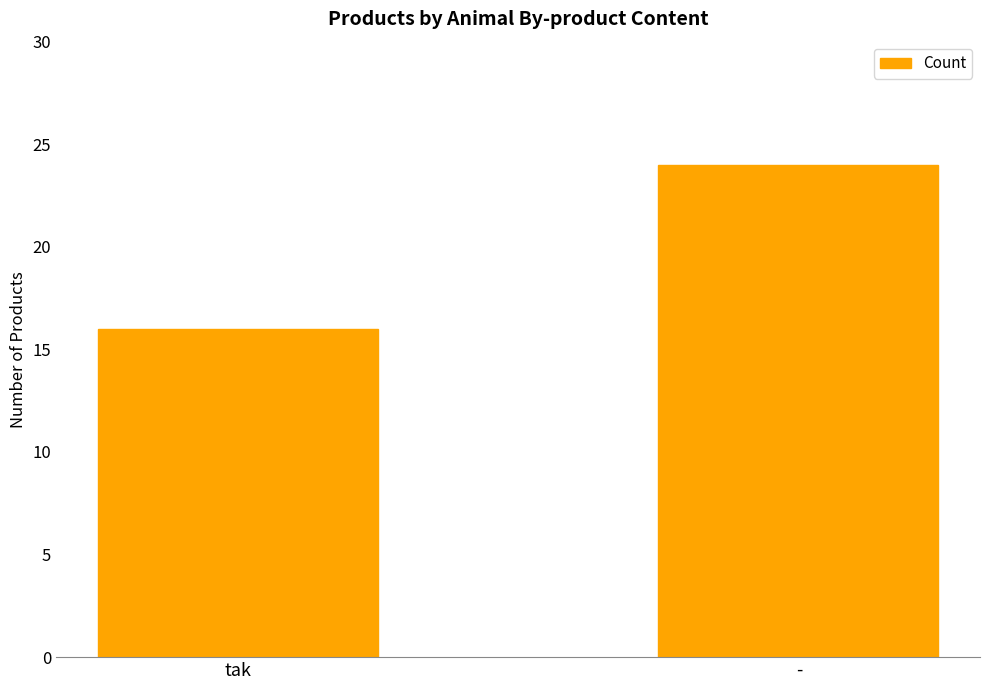

At which category does the chart reach its minimum across all series?

tak